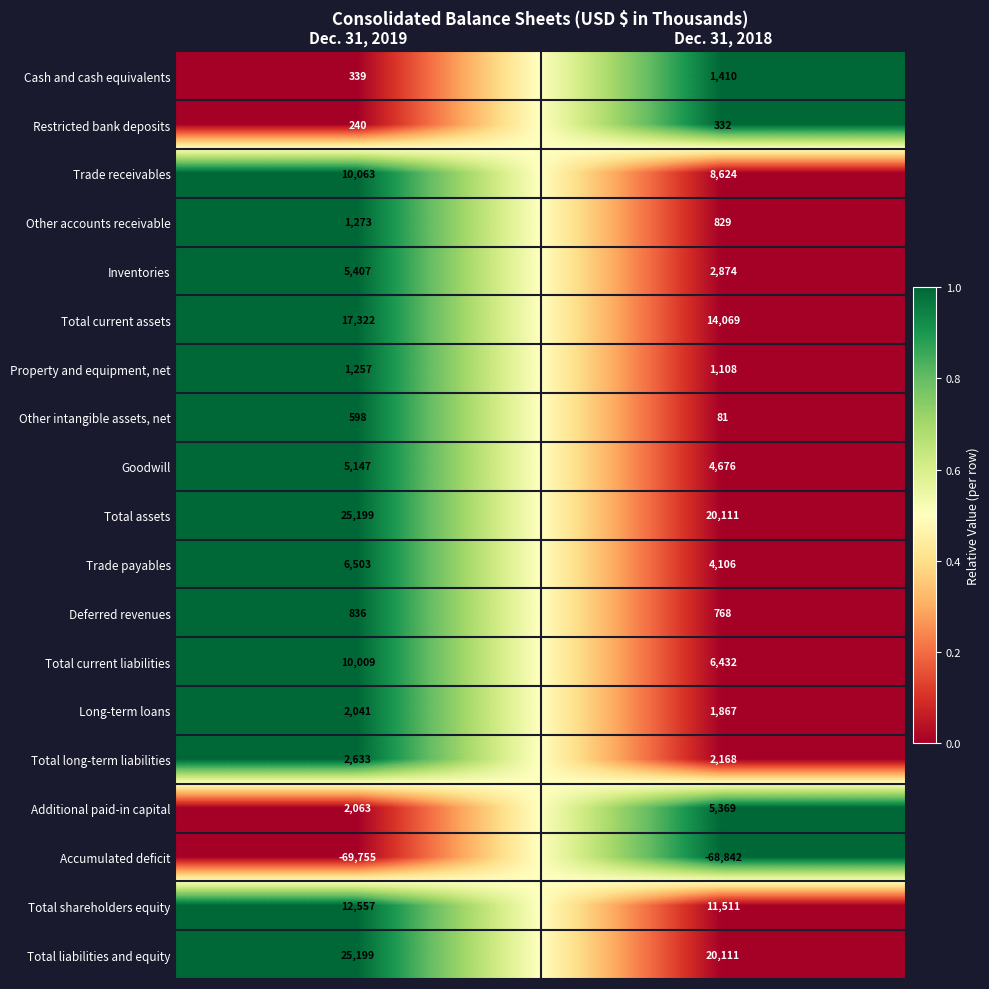

What is the lowest value of the Property and equipment, net series?

1108